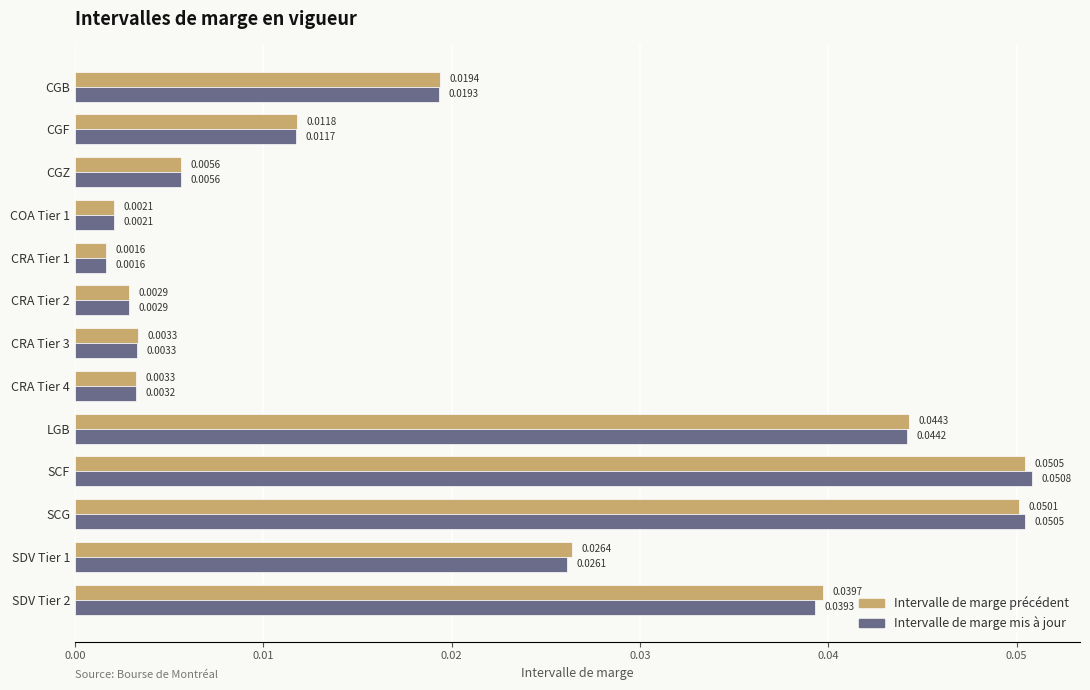

At which label does Intervalle de marge mis à jour reach its minimum?

CRA Tier 1